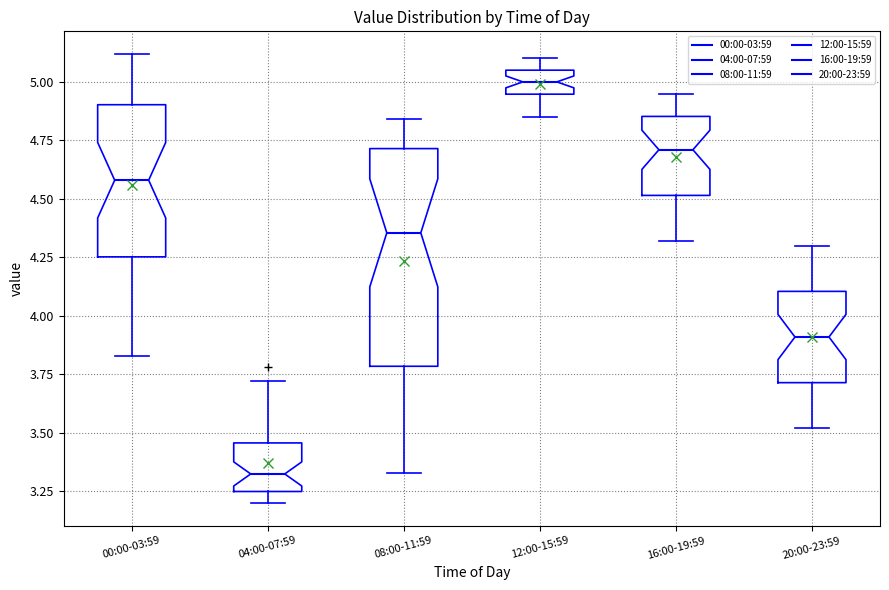

Comparing the boxes themselves (not the whiskers), which one is the tallest?

08:00-11:59